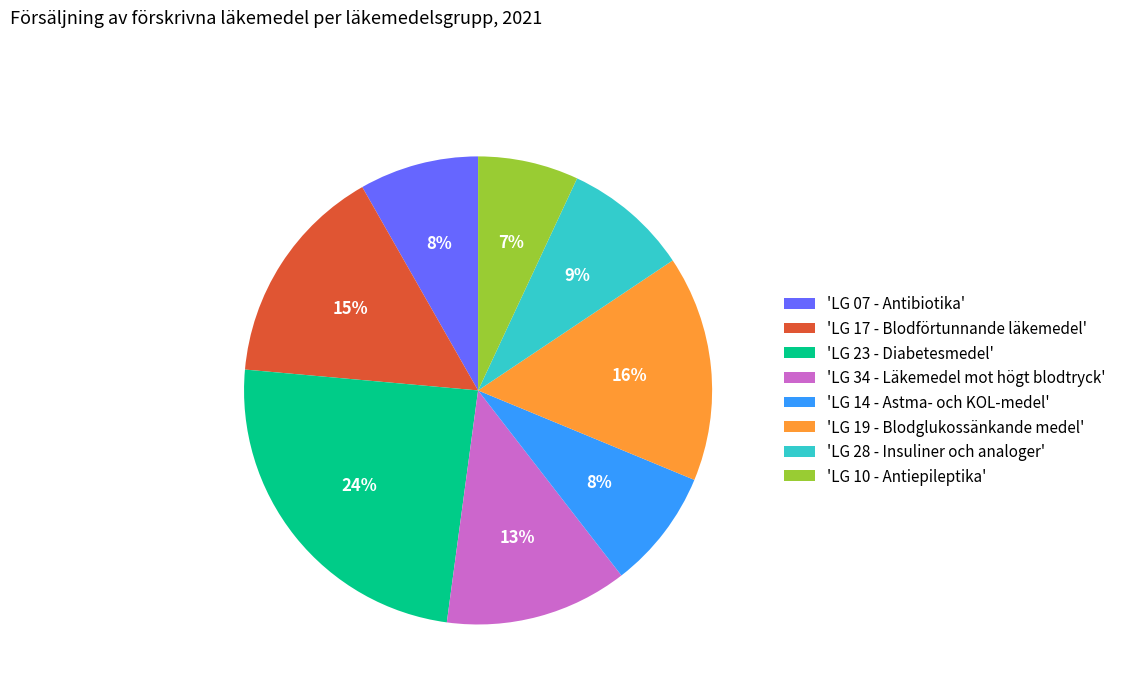

How many slices are in this pie chart?

8